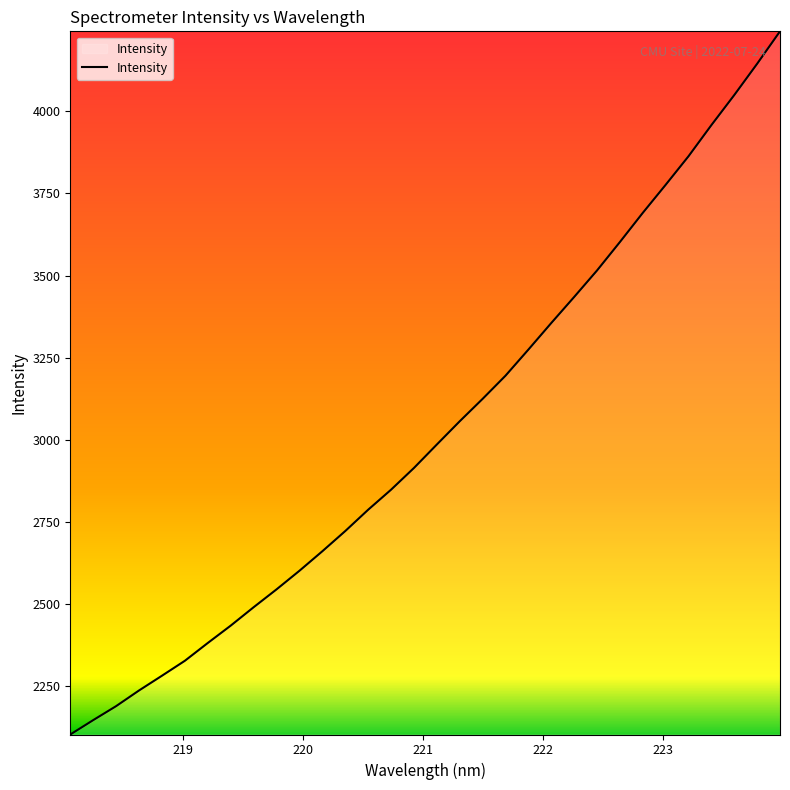

What is the minimum value shown in the chart?

2103.0